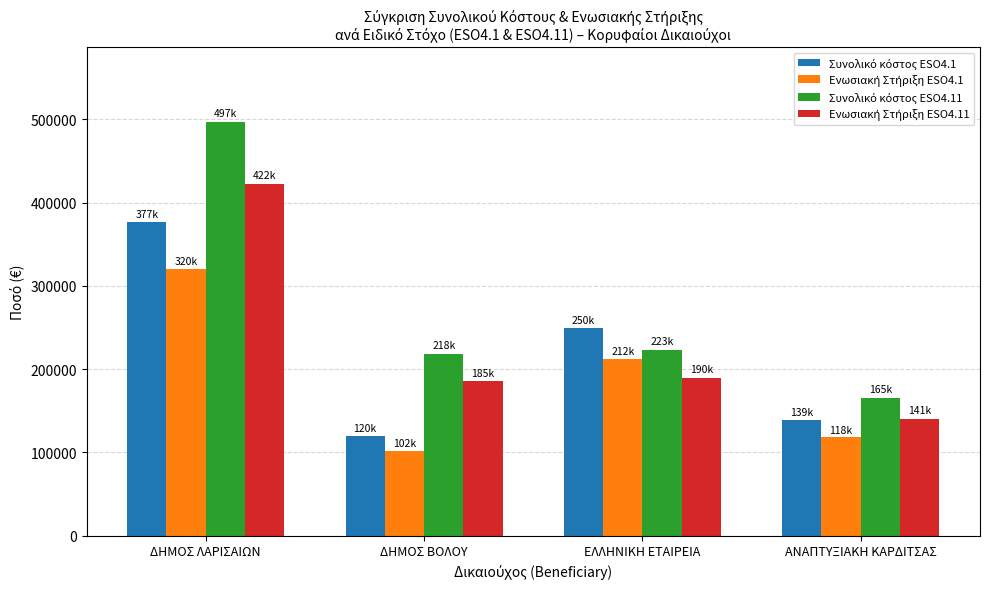

What is the difference between the highest and lowest values at ΕΛΛΗΝΙΚΗ ΕΤΑΙΡΕΙΑ?

60162.0